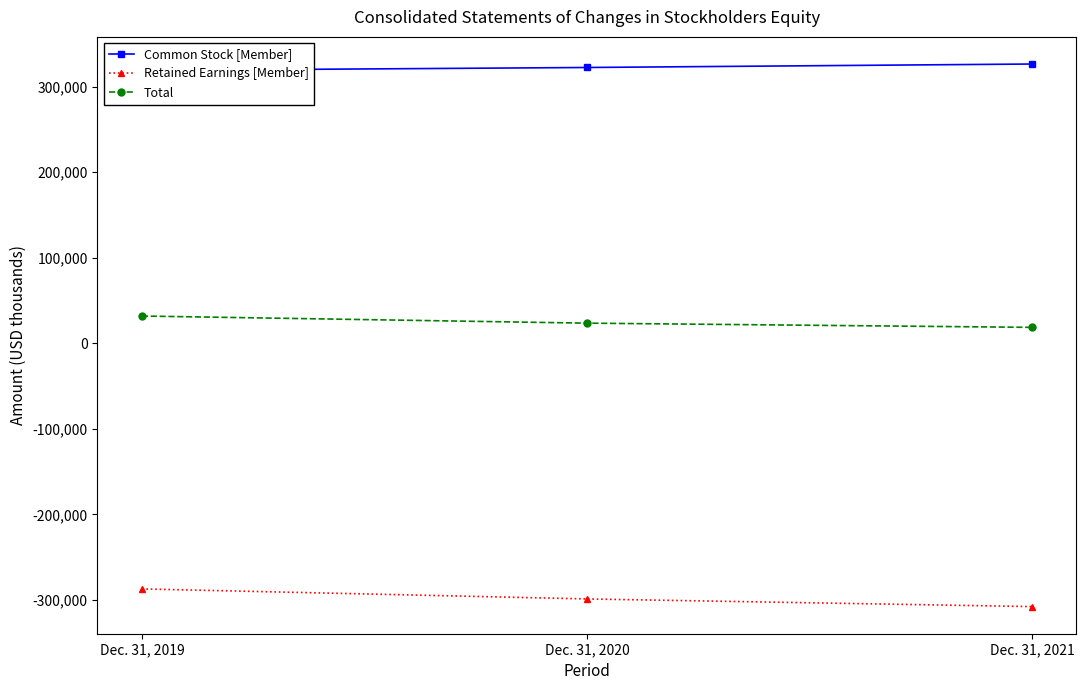

What are all the series names shown in the legend?

Common Stock [Member], Retained Earnings [Member], Total